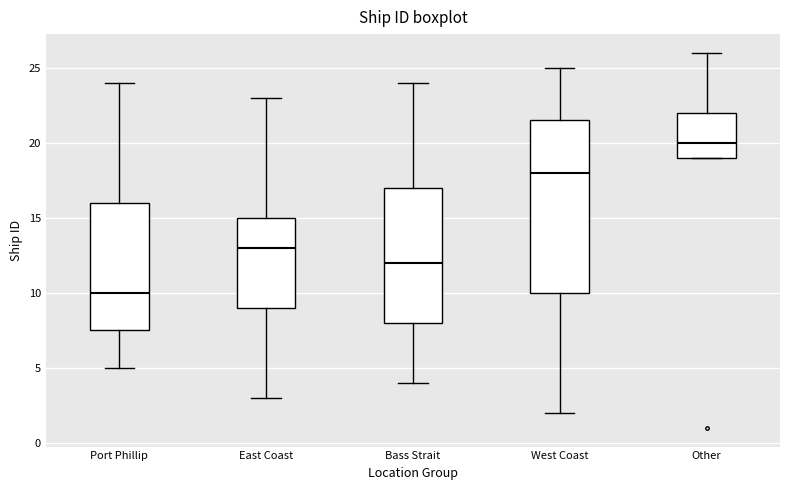

Reading left to right, transcribe this box plot: for each box, give where its median line is, the range the box spans, and where its two whiskers end, as read against the y-axis. The values are not printed on the chart, so give them approximately, as read against the axis.

Port Phillip: median 10.0, box 7.5 to 16.0, whiskers 5.0 to 24.0
East Coast: median 13.0, box 9.0 to 15.0, whiskers 3.0 to 23.0
Bass Strait: median 12.0, box 8.0 to 17.0, whiskers 4.0 to 24.0
West Coast: median 18.0, box 10.0 to 21.5, whiskers 2.0 to 25.0
Other: median 20.0, box 19.0 to 22.0, whiskers 19.0 to 26.0